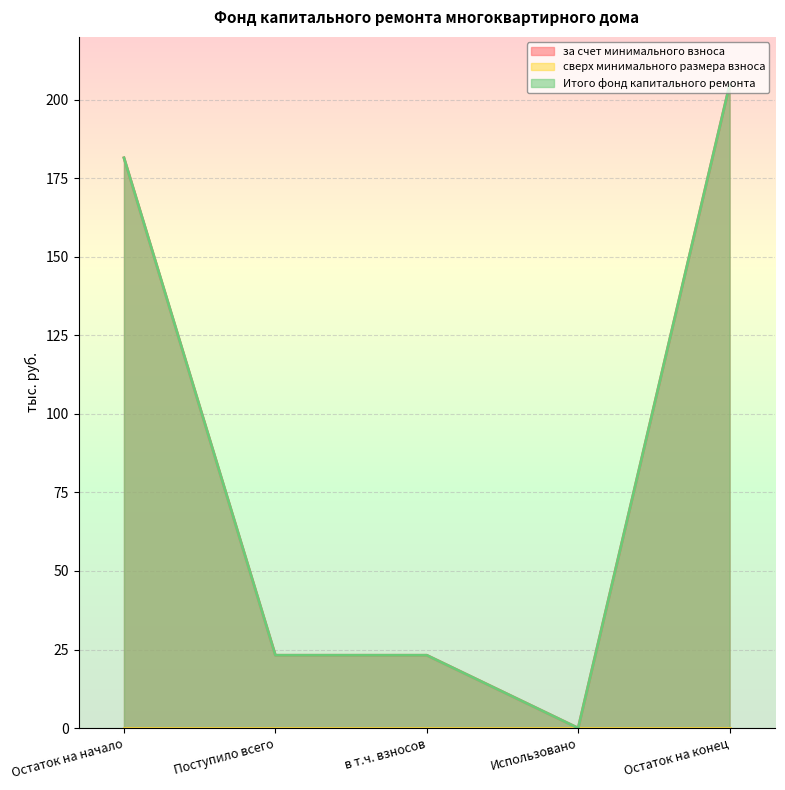

Reading right to left, extract all data points from this chart.

за счет минимального взноса: Остаток на конец=204.7	Использовано=0.0	в т.ч. взносов=23.2	Поступило всего=23.2	Остаток на начало=181.5
Итого фонд капитального ремонта: Остаток на конец=204.7	Использовано=0.0	в т.ч. взносов=23.2	Поступило всего=23.2	Остаток на начало=181.5